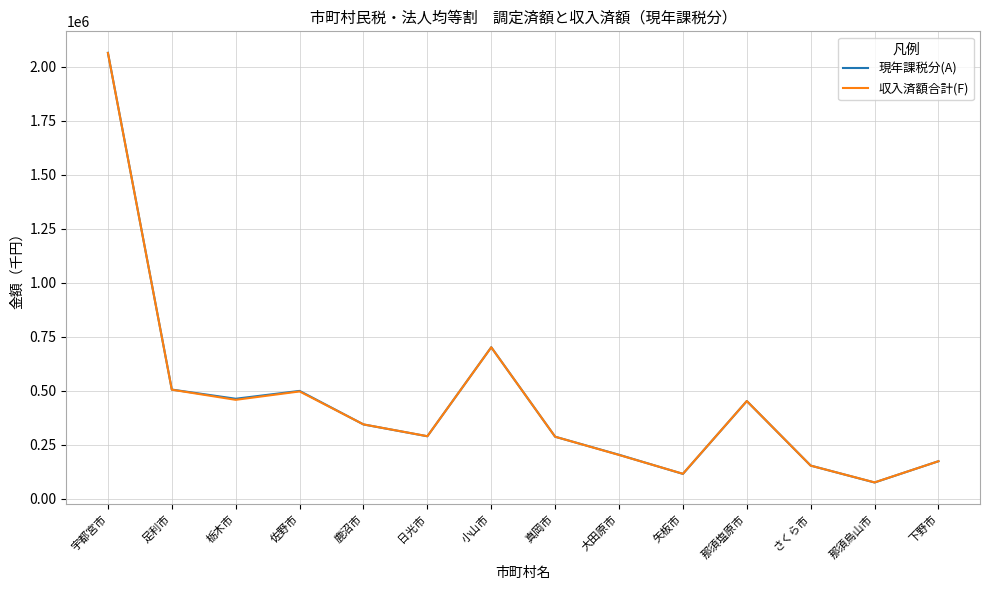

Where does the 収入済額合計(F) series first go above 343586?

宇都宮市